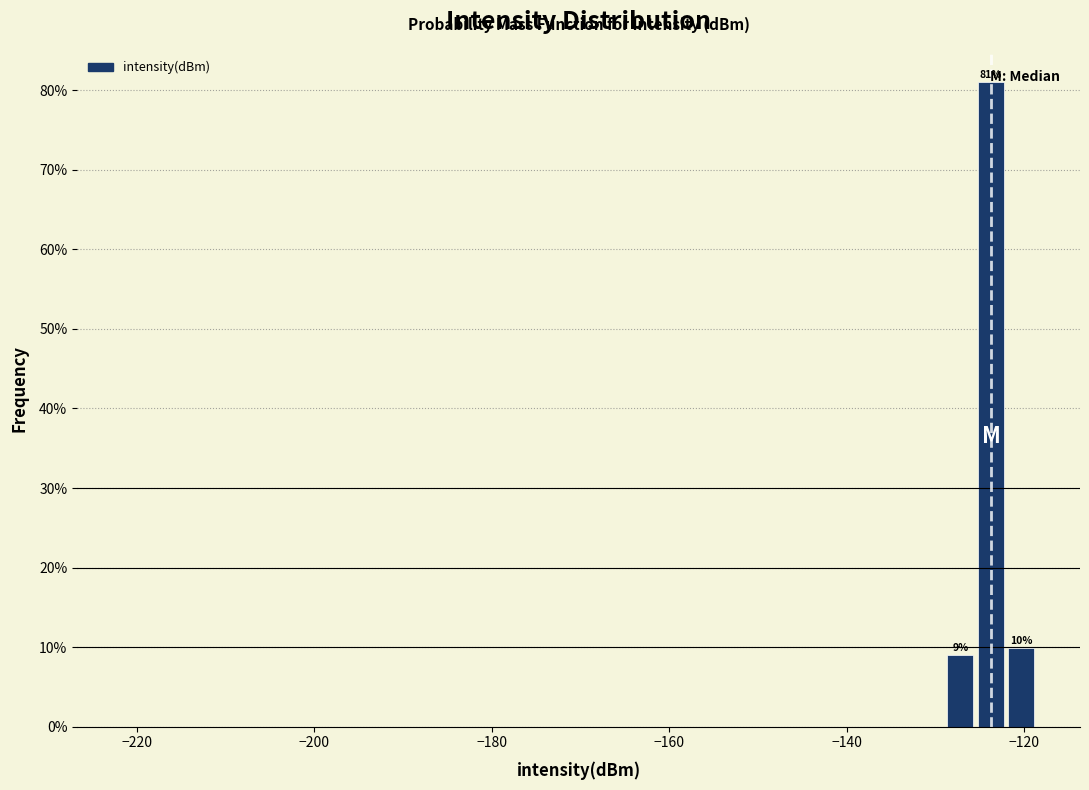

Read against the x-axis, roughly where is the centre of the tallest bar?

-124